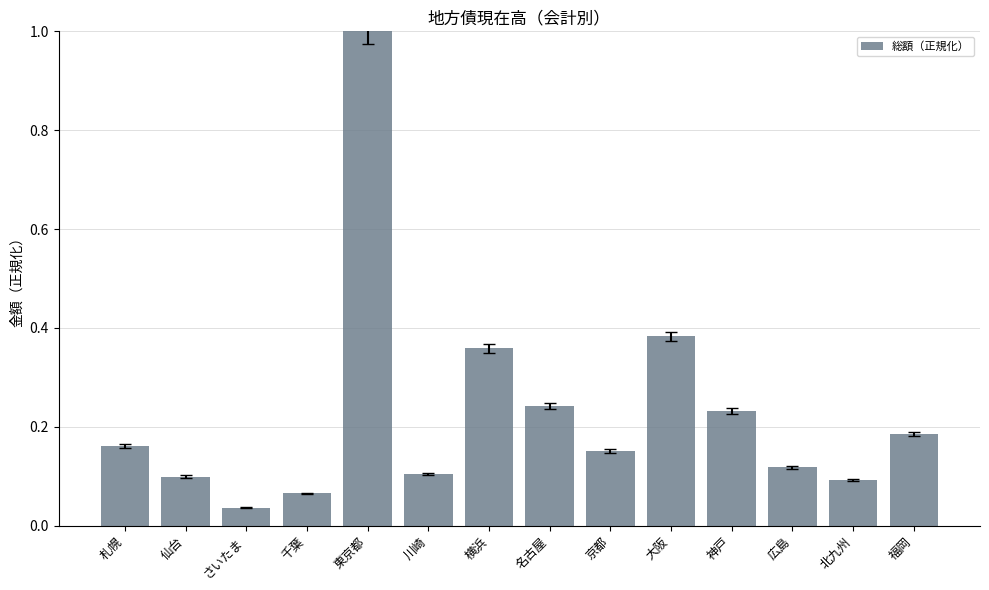

What is the greatest value displayed?

1.0